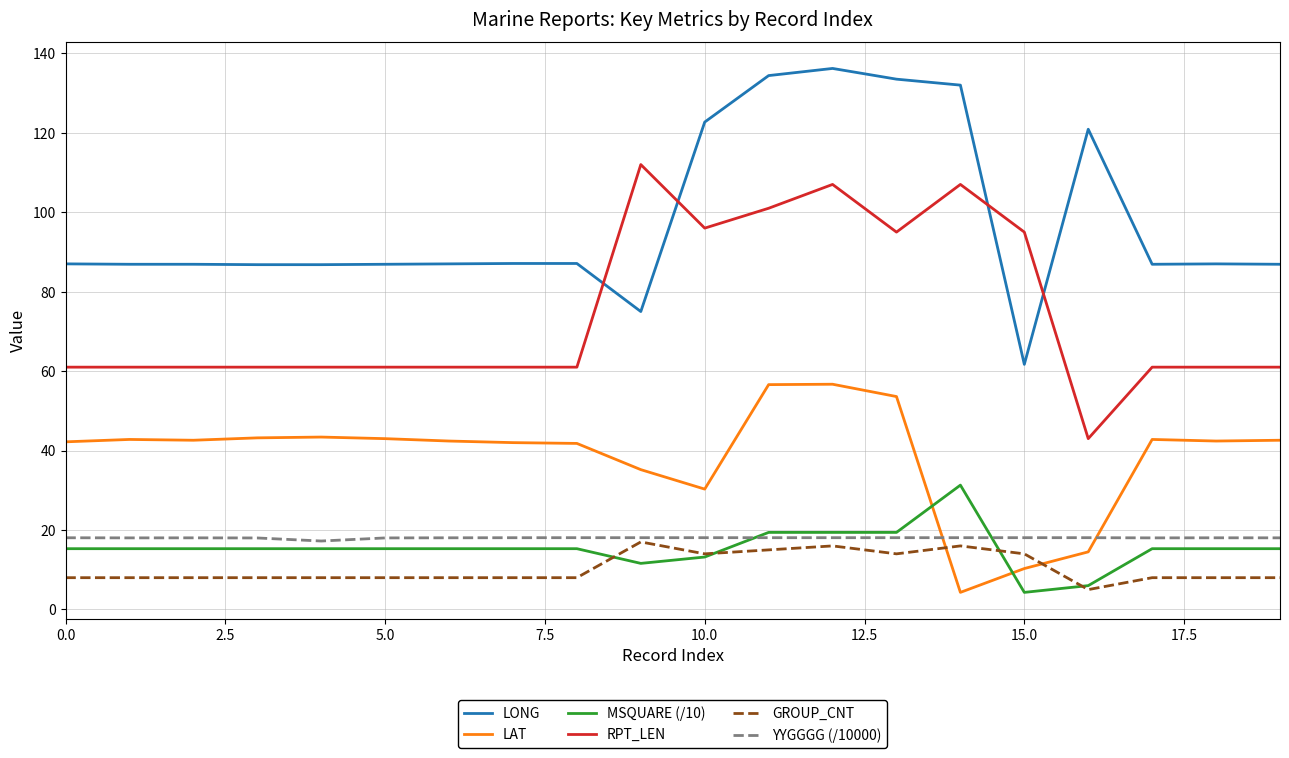

True or false: GROUP_CNT and RPT_LEN cross at least once.

False